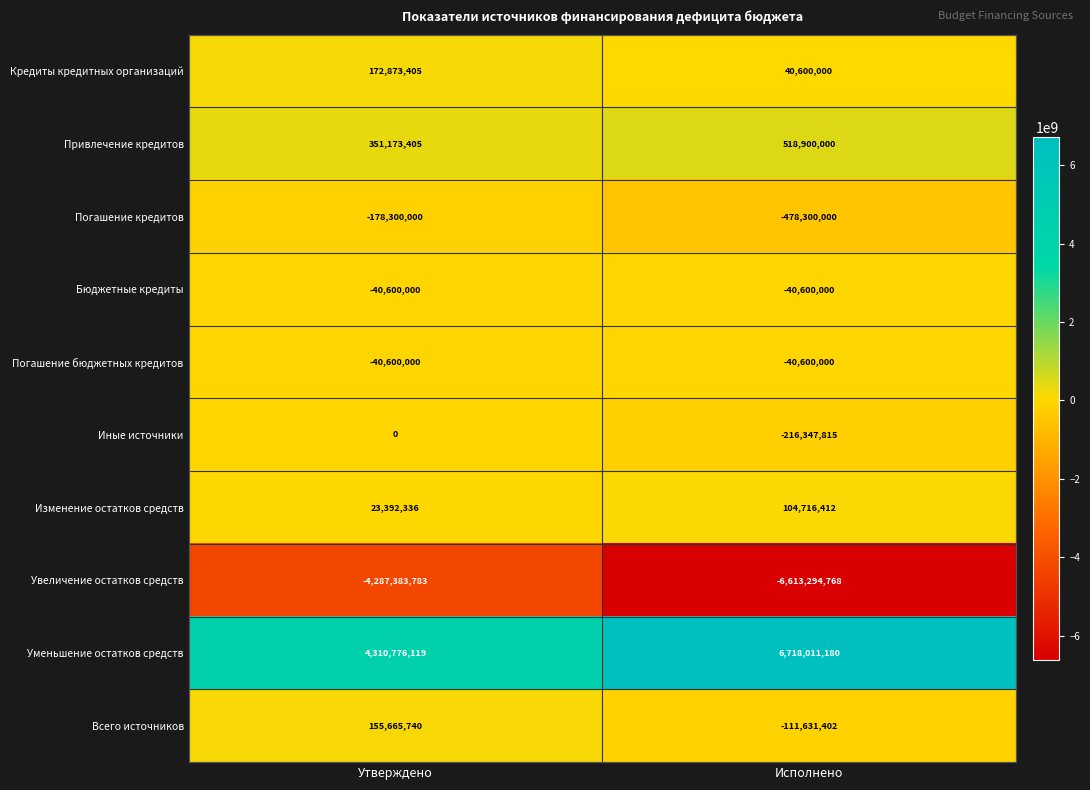

Reading left to right, list all the values displayed in this chart.

Кредиты кредитных организаций: 172873405	40600000
Привлечение кредитов: 351173405	518900000
Погашение кредитов: -178300000	-478300000
Бюджетные кредиты: -40600000	-40600000
Погашение бюджетных кредитов: -40600000	-40600000
Иные источники: 0	-216347815
Изменение остатков средств: 23392336	104716412
Увеличение остатков средств: -4287383783	-6613294768
Уменьшение остатков средств: 4310776119	6718011180
Всего источников: 155665740	-111631402